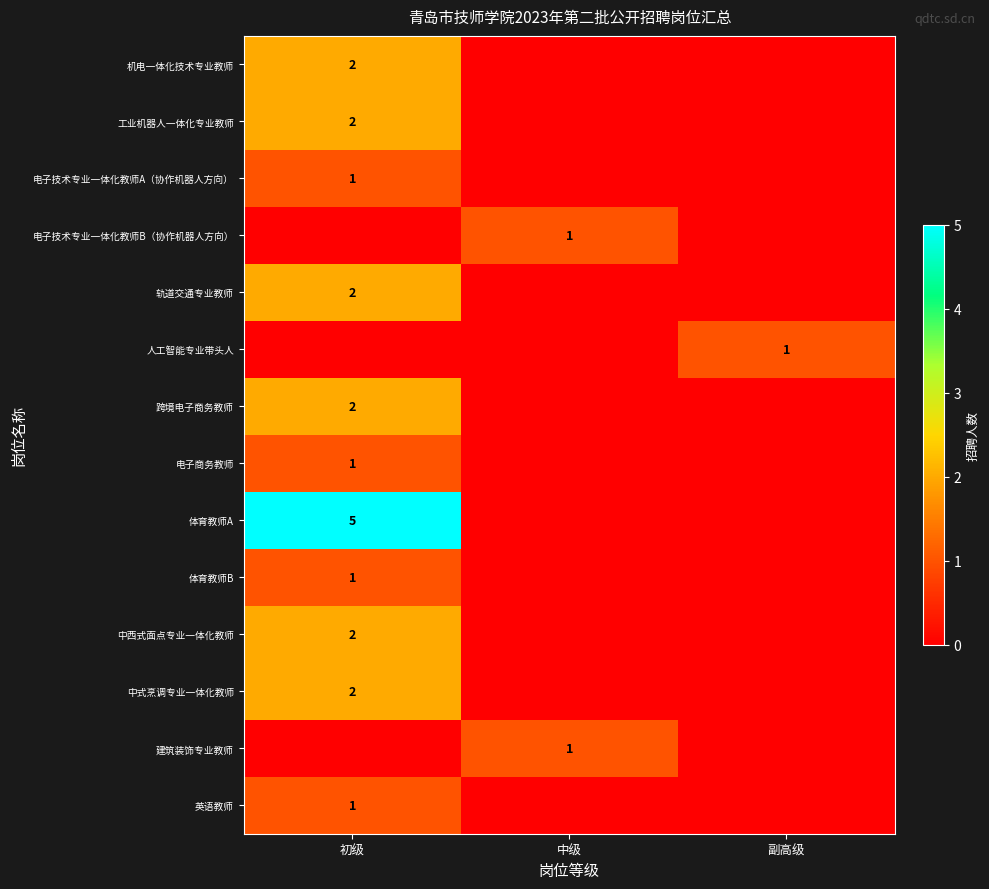

The 英语教师 series shows 2 at 初级. True or false?

False